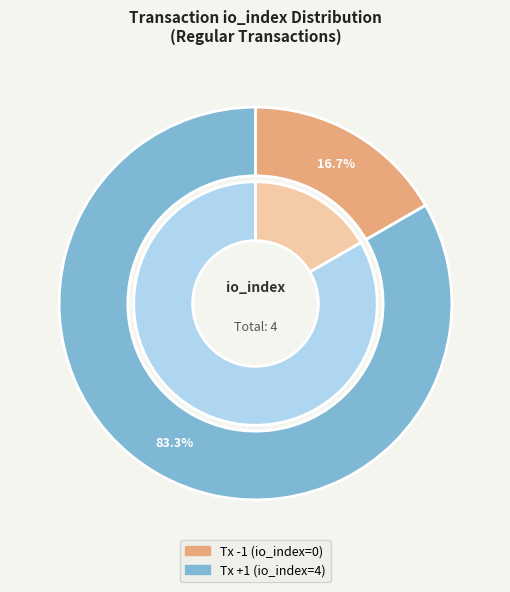

Is it true that Tx +1 (io_index=4) is 99% of the pie?

False